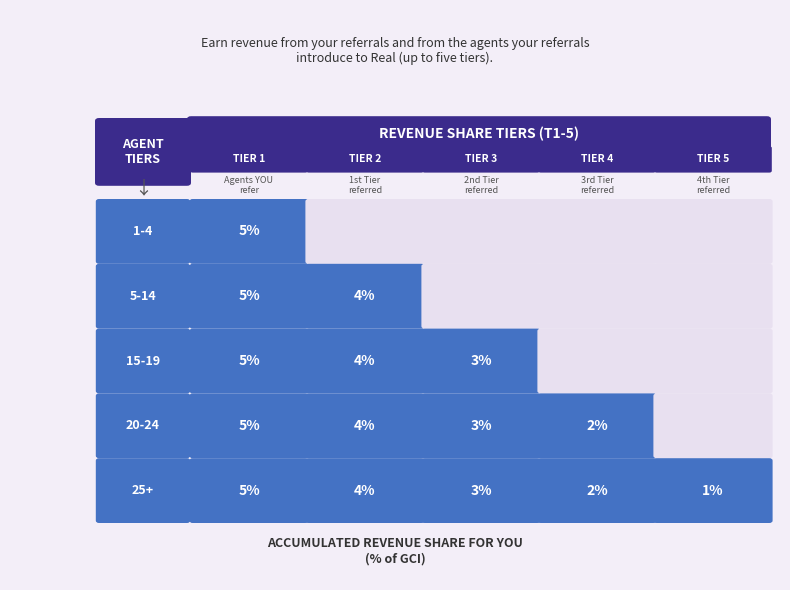

Count the 25+ values in the range 2 to 4.

3